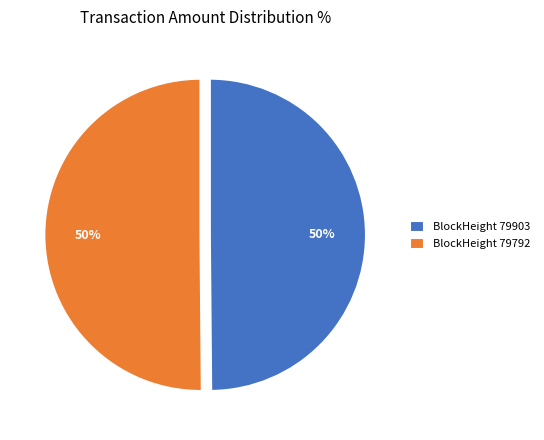

What percentage is the BlockHeight 79903 slice, to the nearest percent?

50%